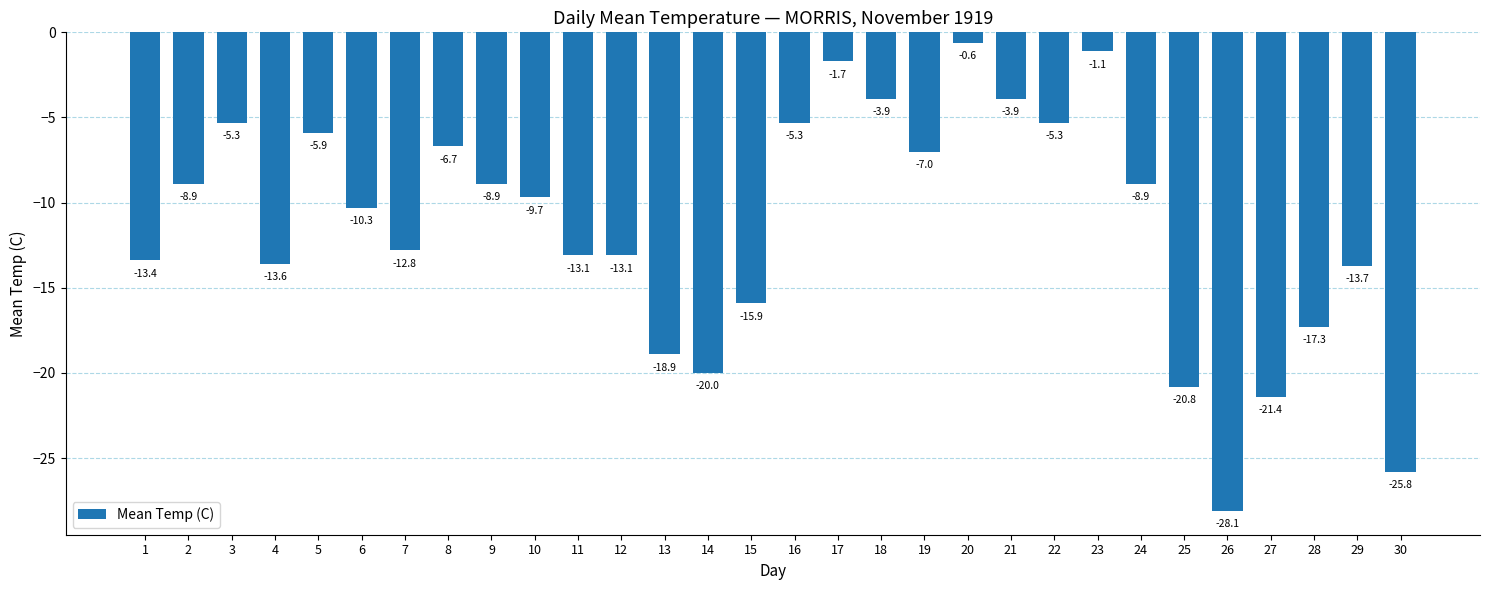

What is the change in value from 9 to 14?

-11.1